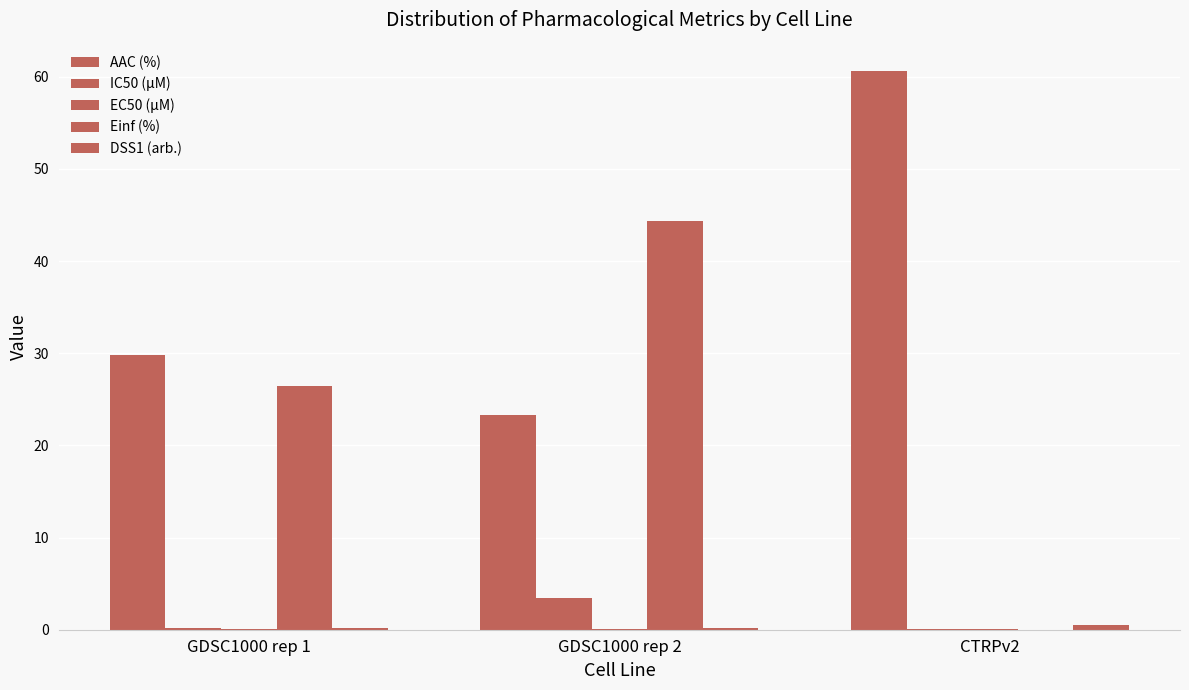

Are the bars grouped side by side (vs. stacked)?

Yes